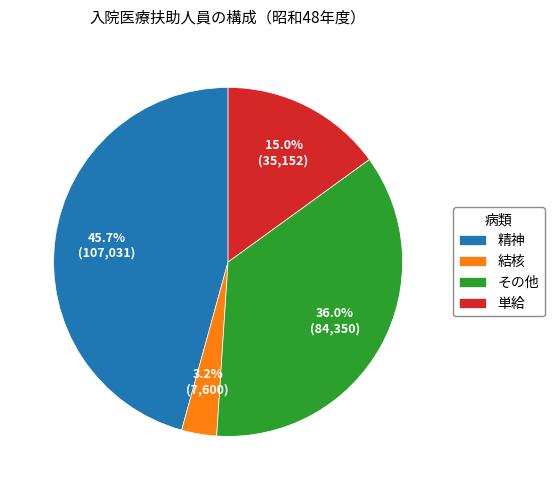

How many segments does this pie chart have?

4